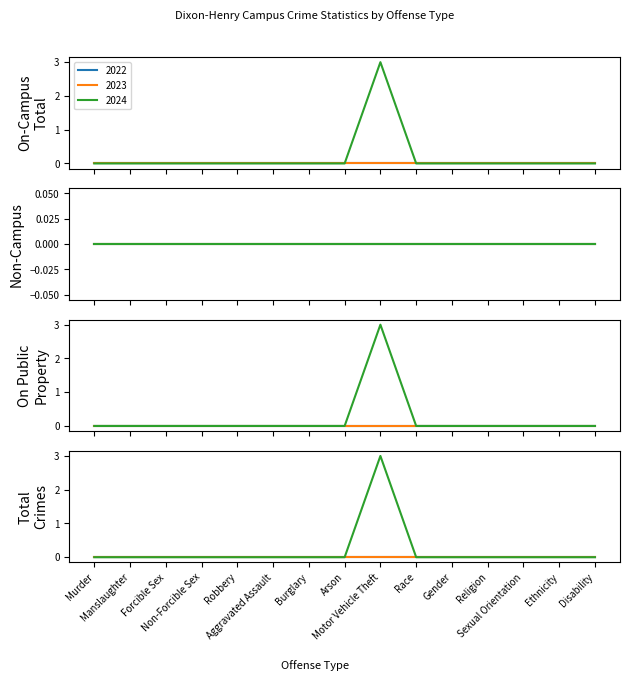

Rank the categories by Non-Campus value from highest to lowest.

Murder, Manslaughter, Forcible Sex, Non-Forcible Sex, Robbery, Aggravated Assault, Burglary, Arson, Motor Vehicle Theft, Race, Gender, Religion, Sexual Orientation, Ethnicity, Disability